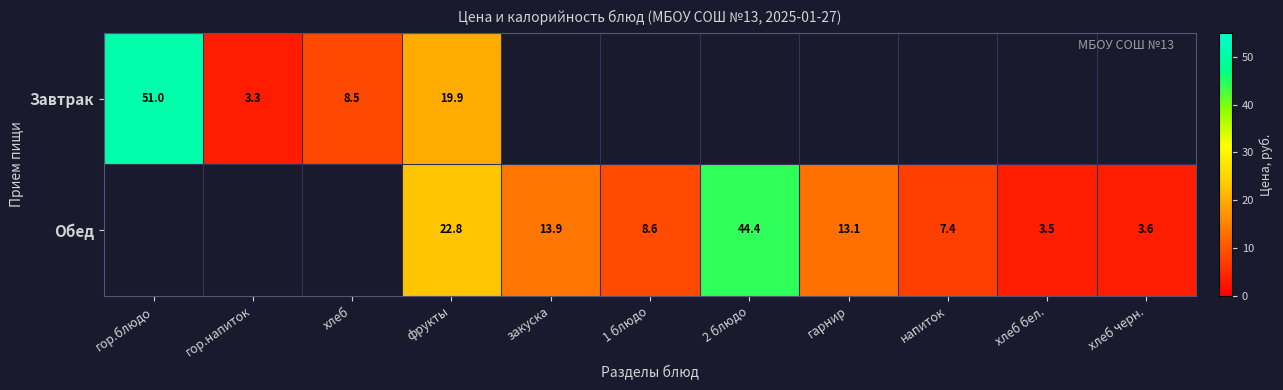

Is it true that Обед equals 22.8 at фрукты?

True